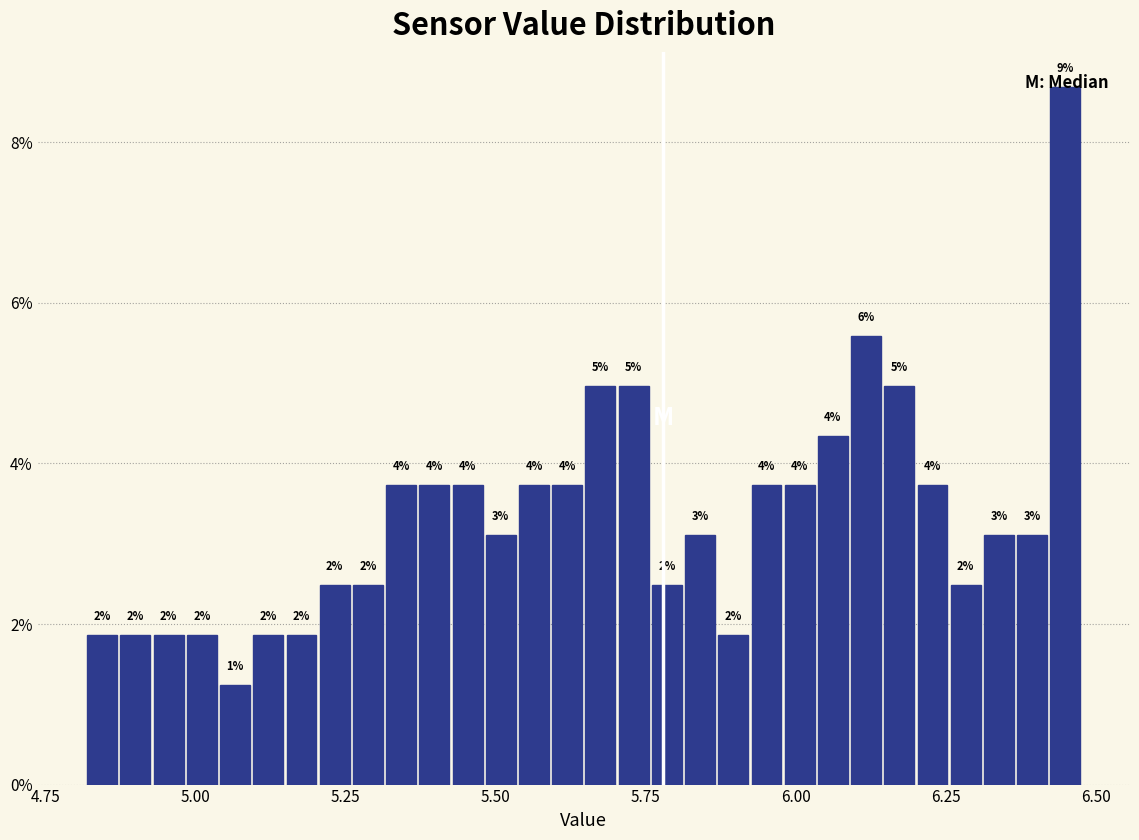

Around what value on the x-axis is the tallest bar? Give the approximate position of its centre, as read against the axis.

6.45